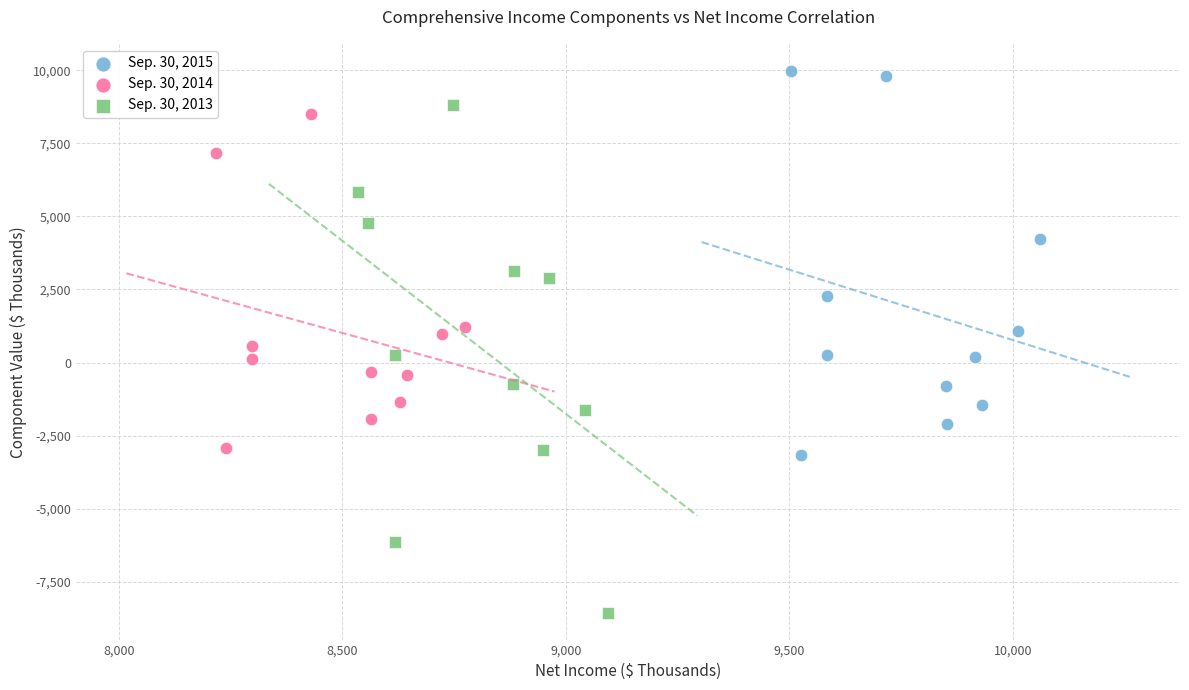

Which series has the largest Y range (max minus min)?

Sep. 30, 2013